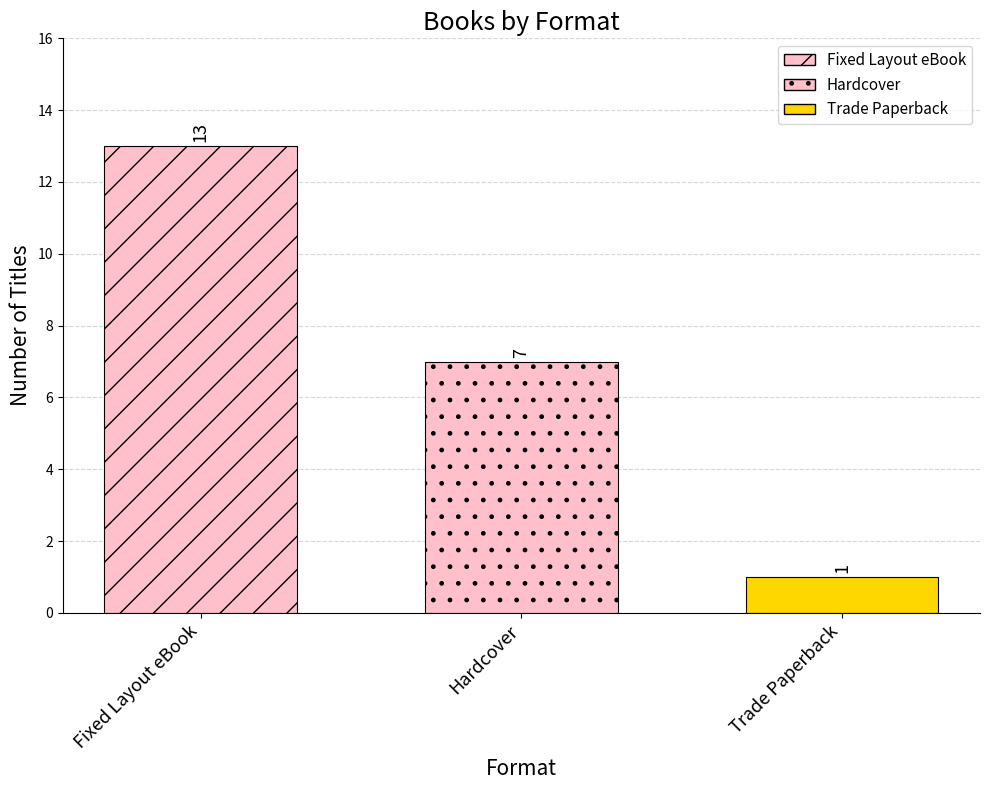

How many bars are there in total?

3